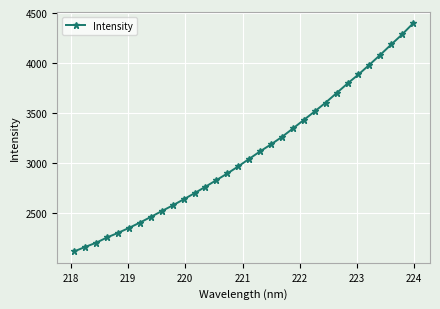

What is the value of the 29th point from the left?

4082.1